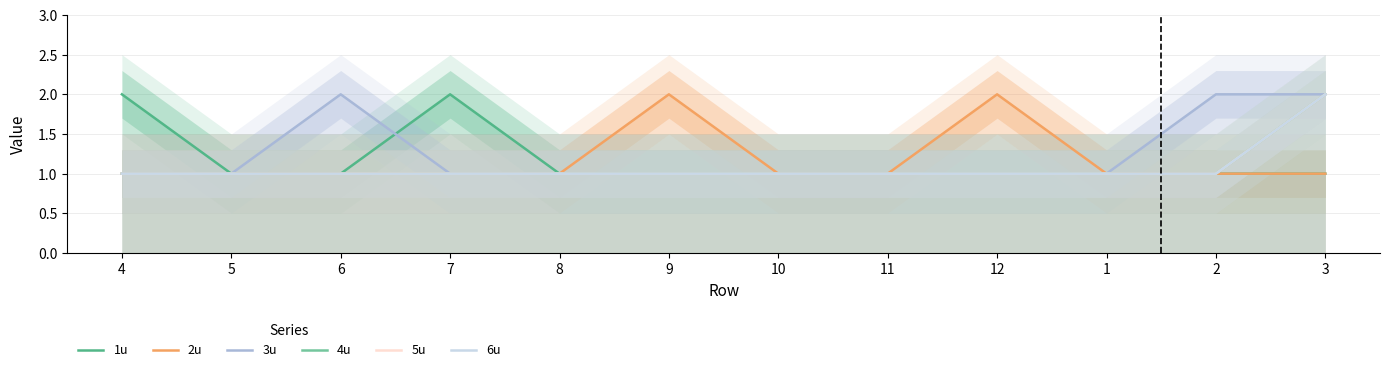

Is this an area chart (filled region under the line)?

No